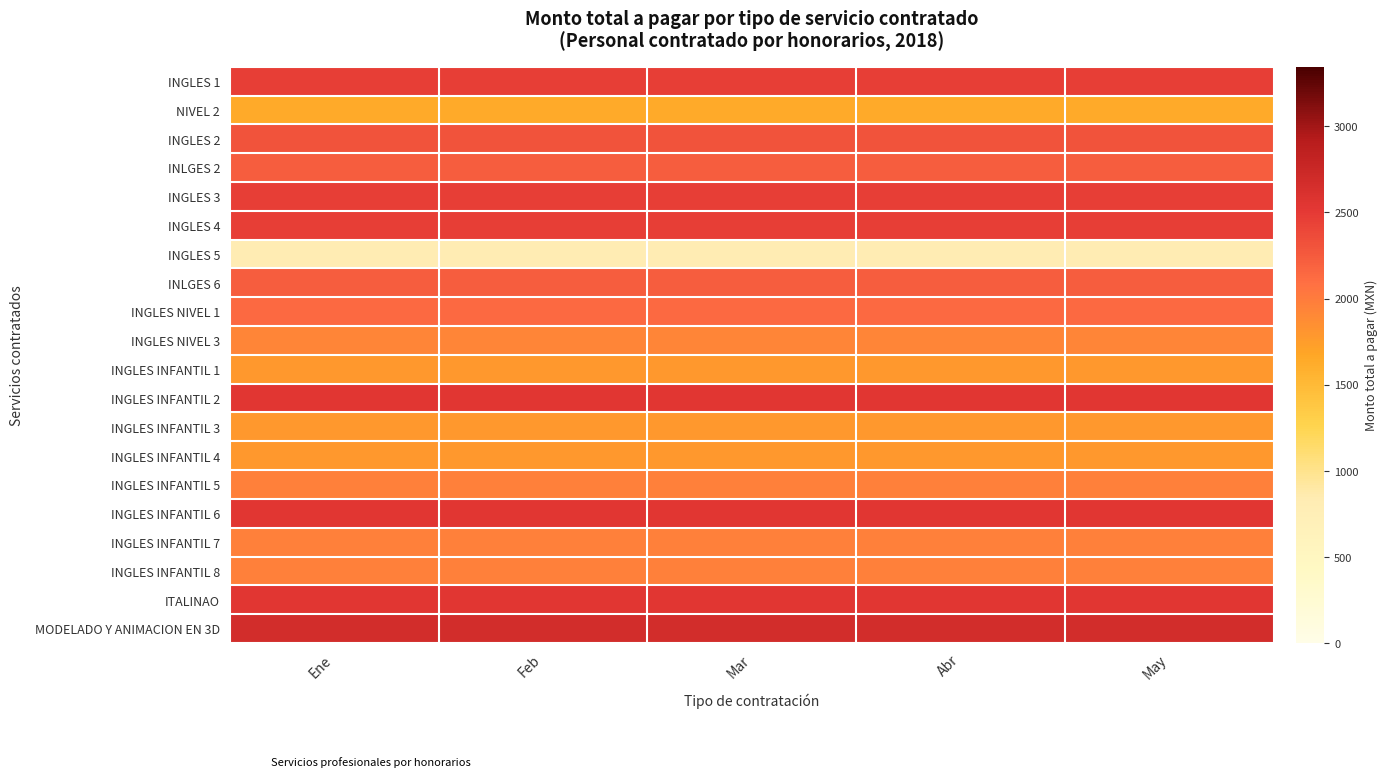

What is the greatest value displayed?

2676.6